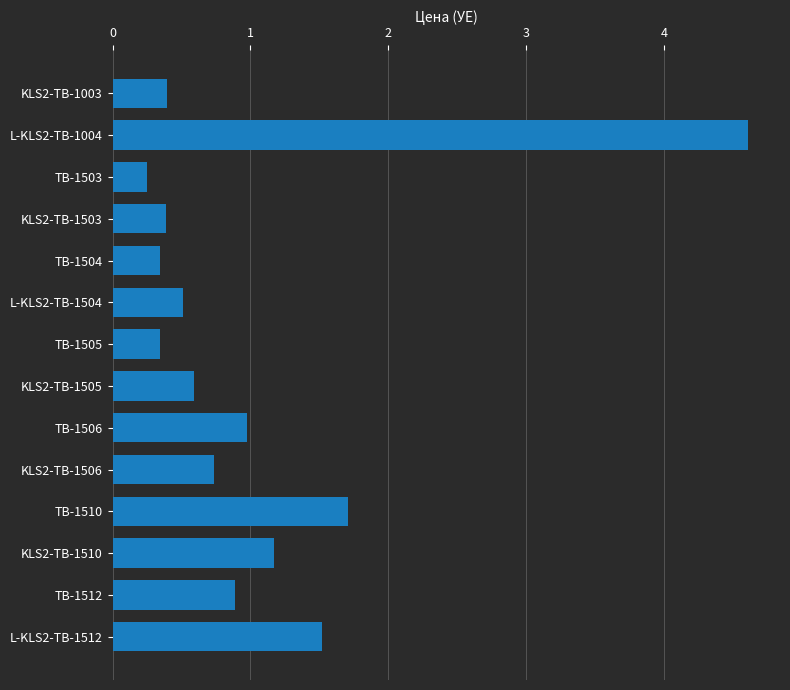

What is the sum of all values?

14.4